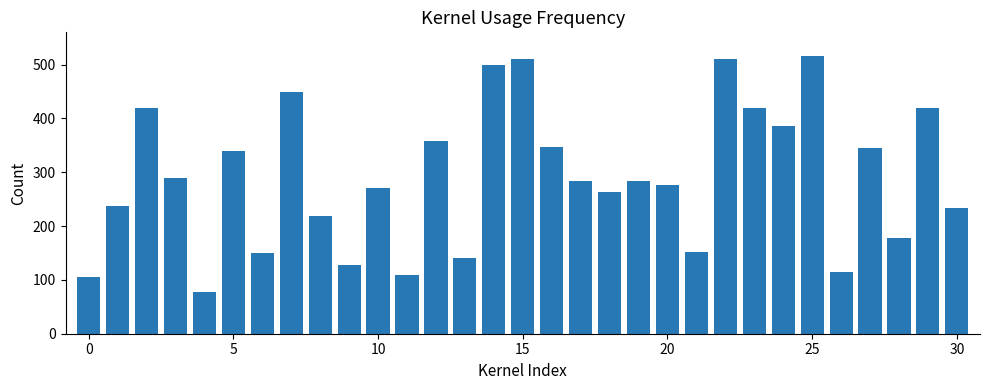

Are the bars grouped side by side (vs. stacked)?

No